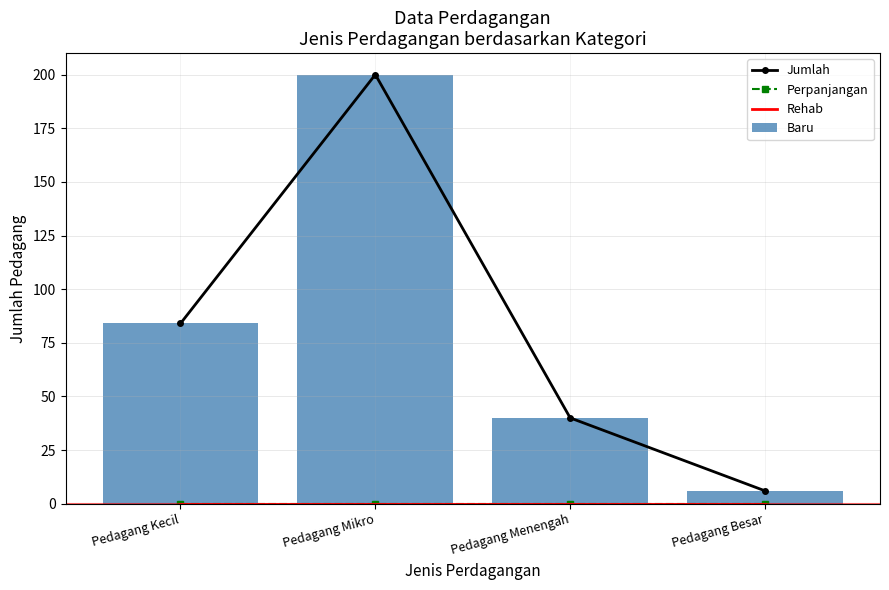

What is the difference between the maximum and second lowest values in the Baru series?

160